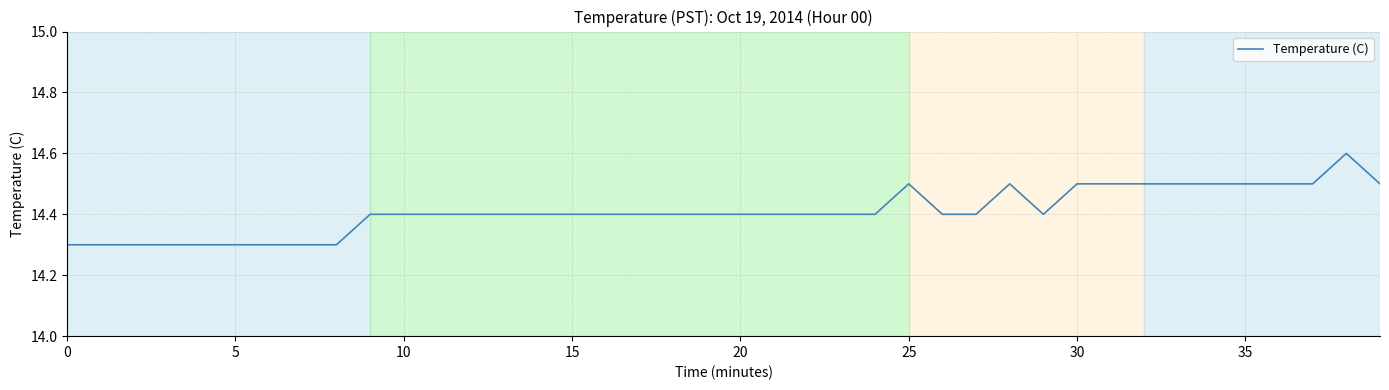

What is the difference between the maximum and minimum values?

0.3